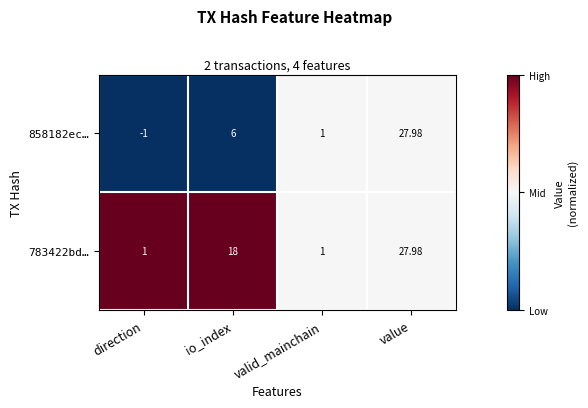

At which category does the chart reach its minimum across all series?

direction